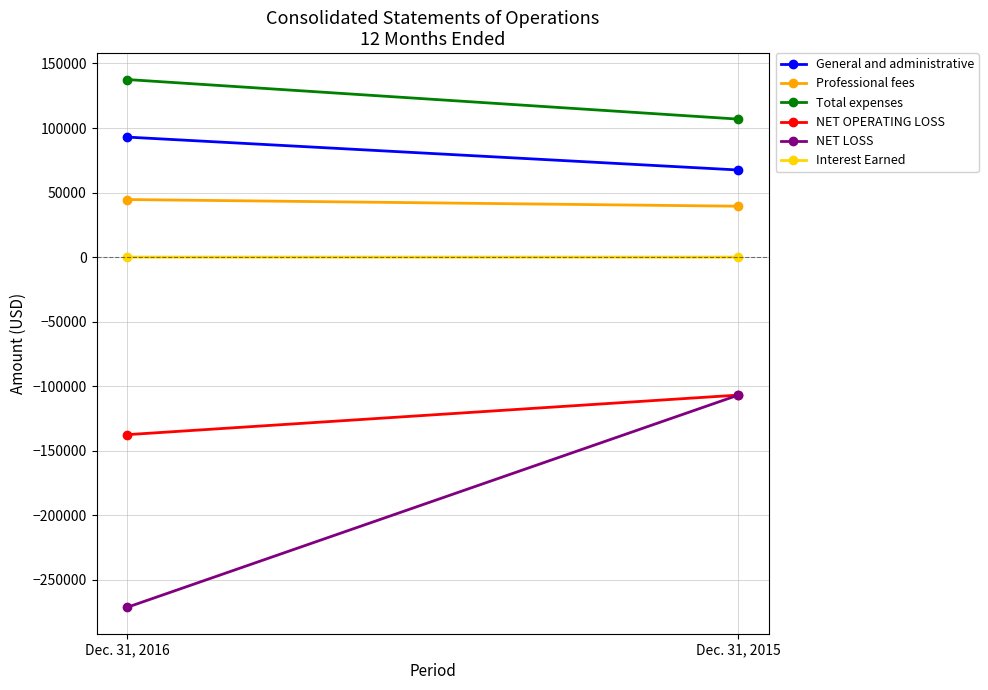

Where is Professional fees nearest to the value 42001?

Dec. 31, 2015